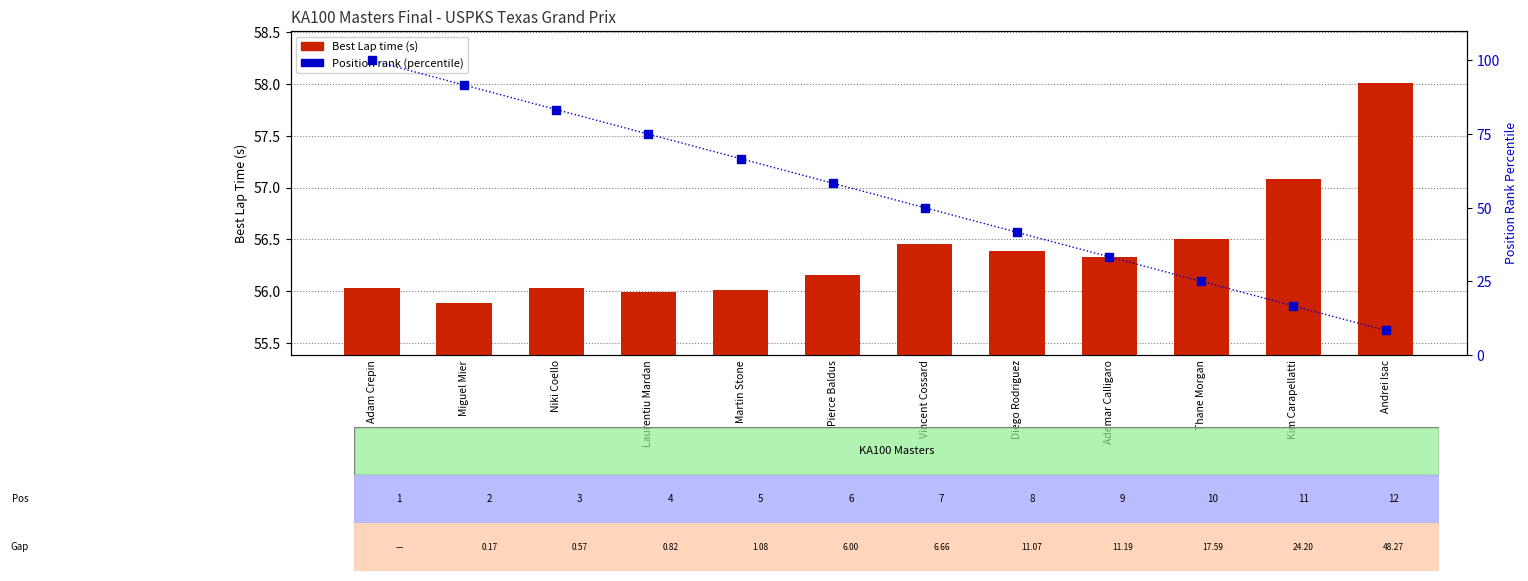

At how many categories does at least one series exceed 46?

12